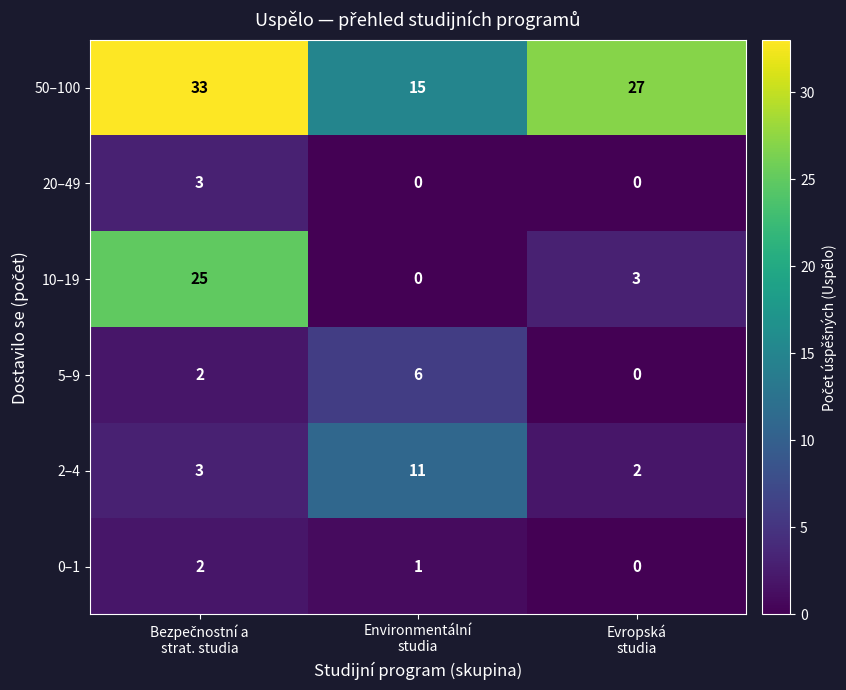

Which series has the largest total across all categories?

50–100